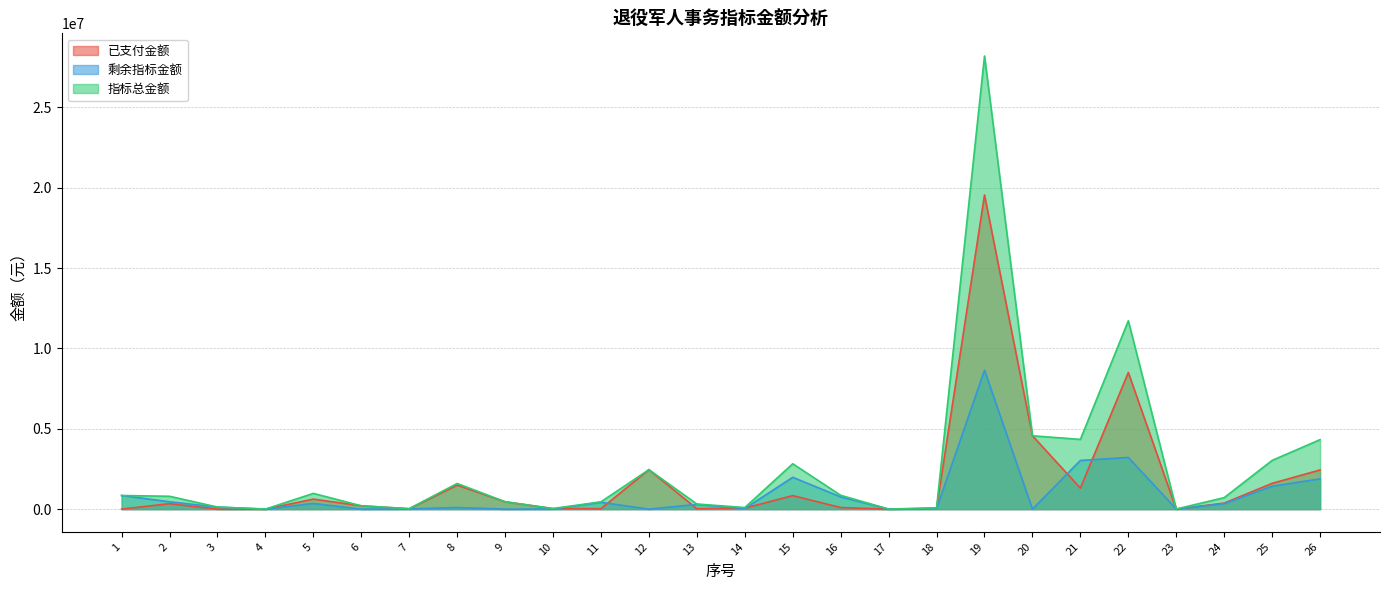

Between 11 and 24, which series saw the biggest shift?

已支付金额